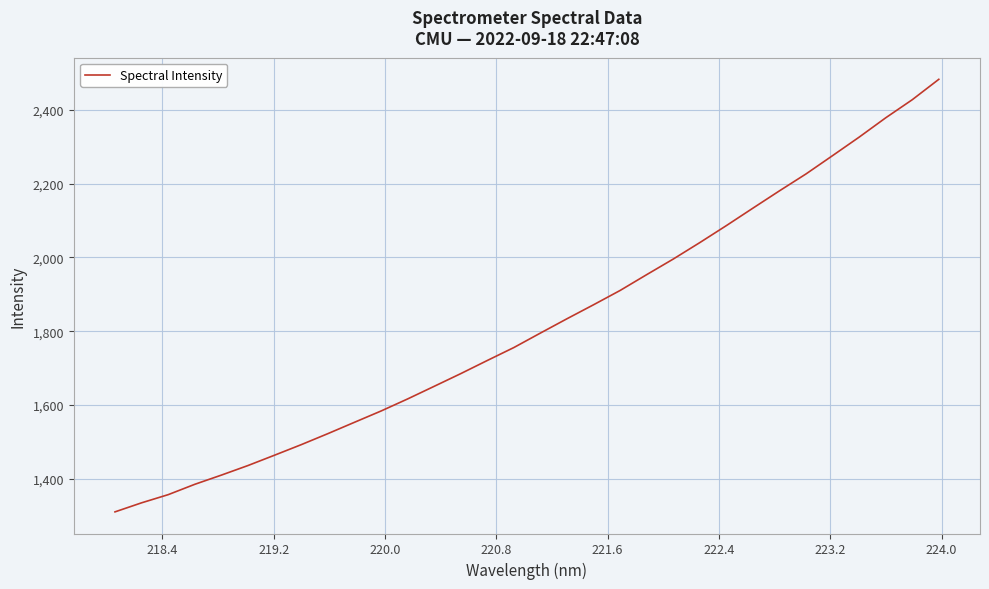

What is the maximum value shown in the chart?

2483.1